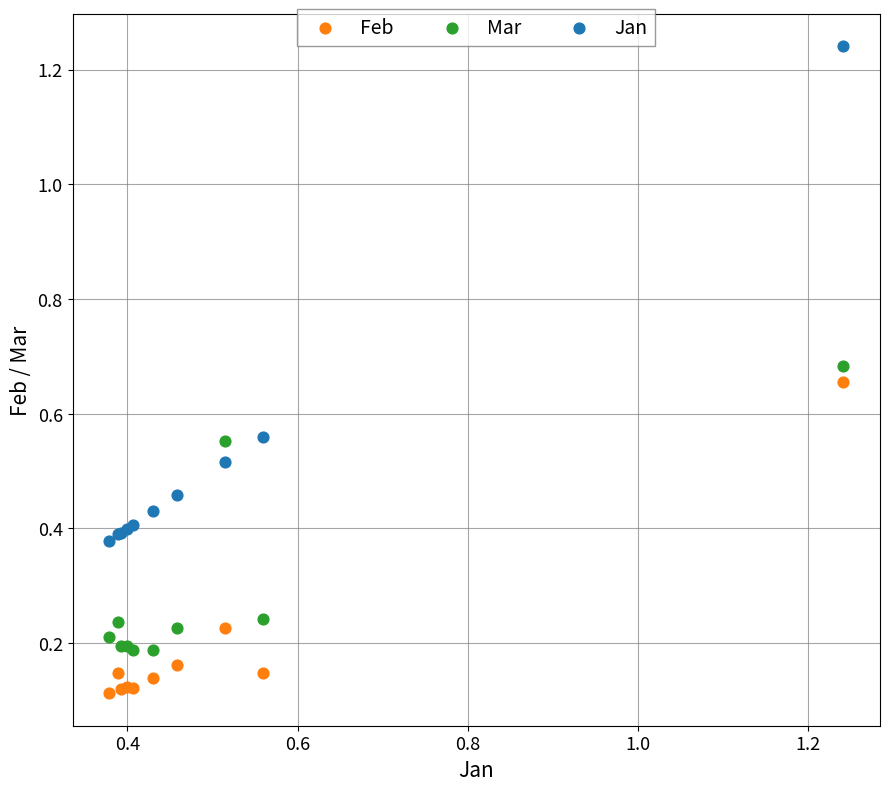

What are all the series names shown in the legend?

Feb, Mar, Jan